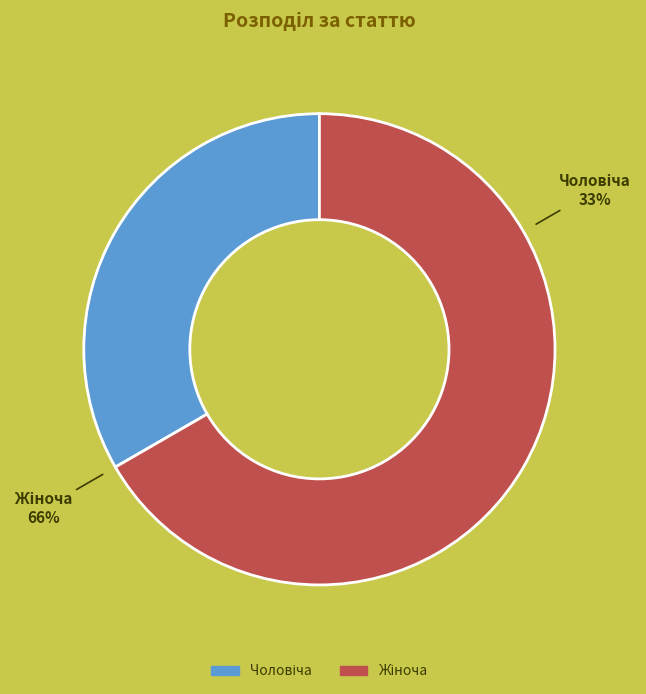

Which slice represents more than half of the pie?

Жіноча